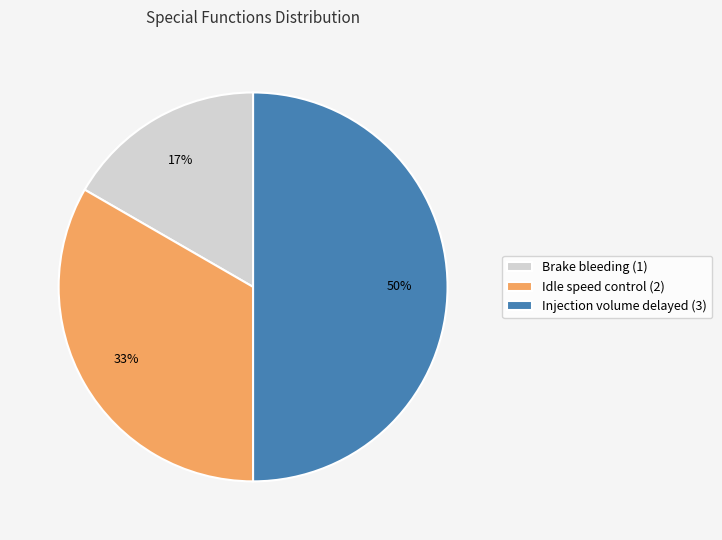

Is the sum of Injection volume delayed (3) and Brake bleeding (1) greater than half?

Yes